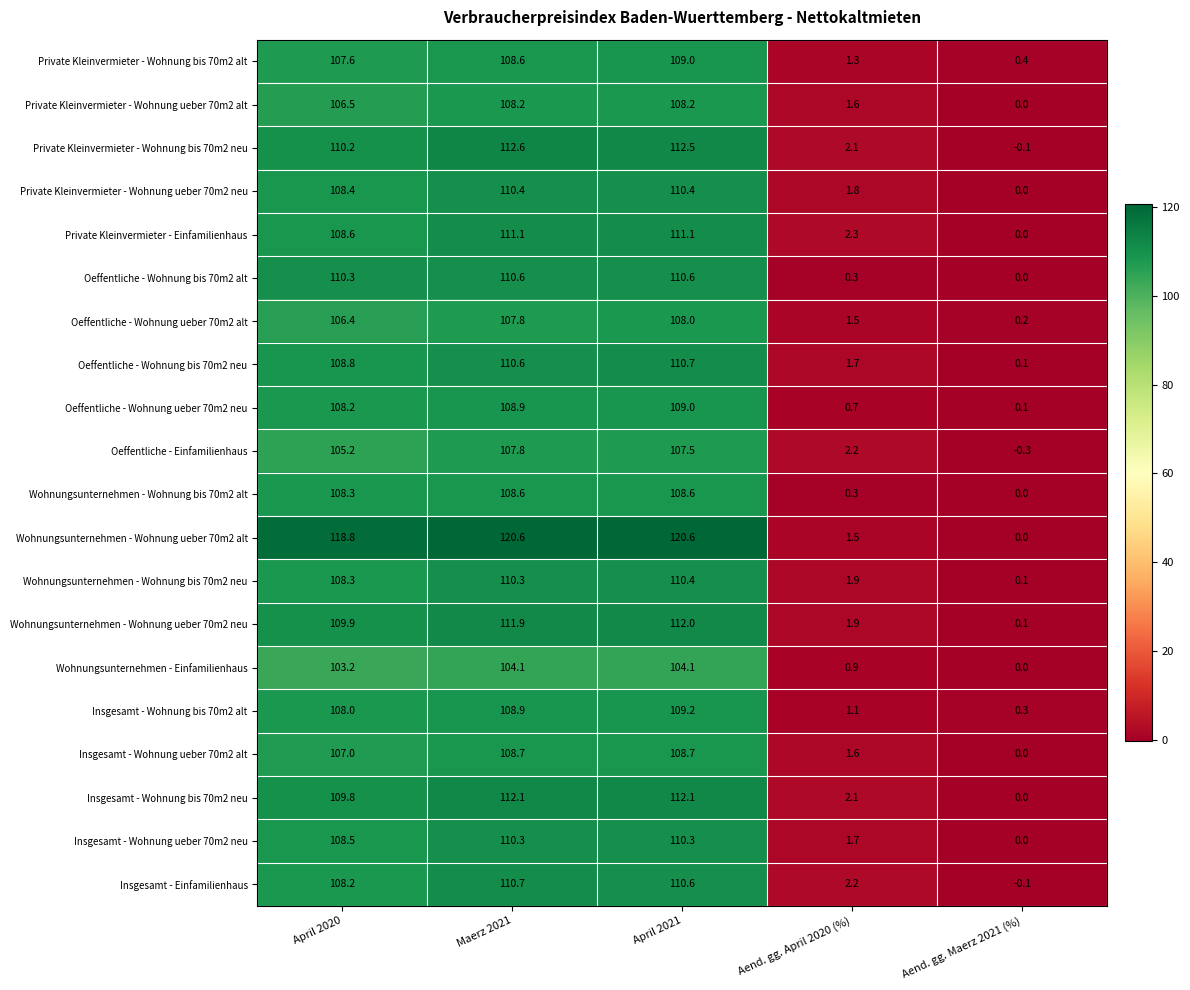

At how many categories does at least one series exceed 1?

4